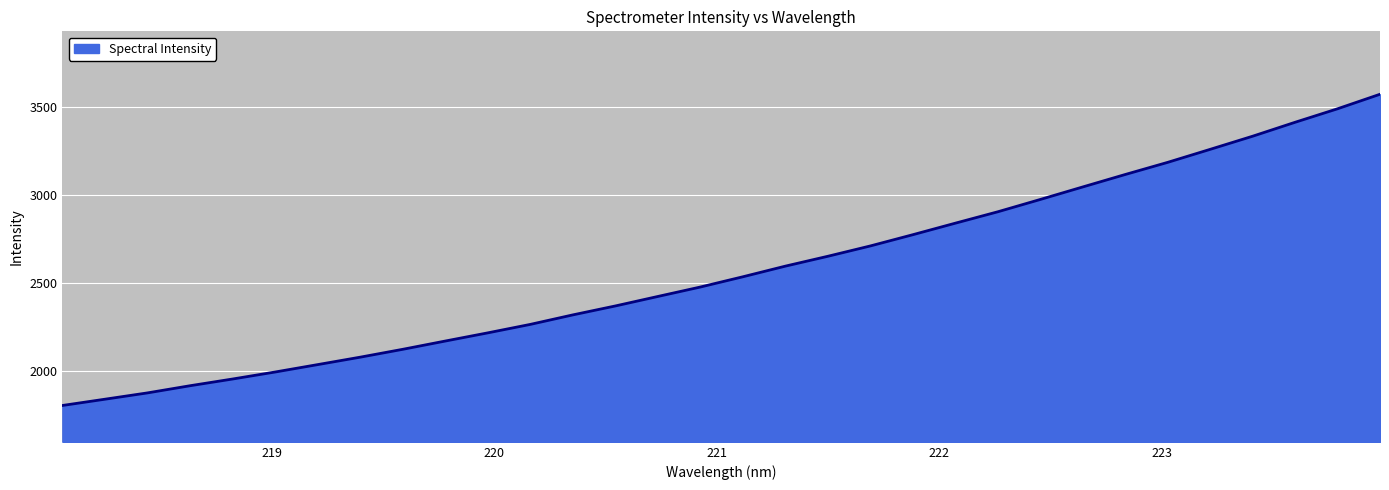

What is the greatest value displayed?

3574.1